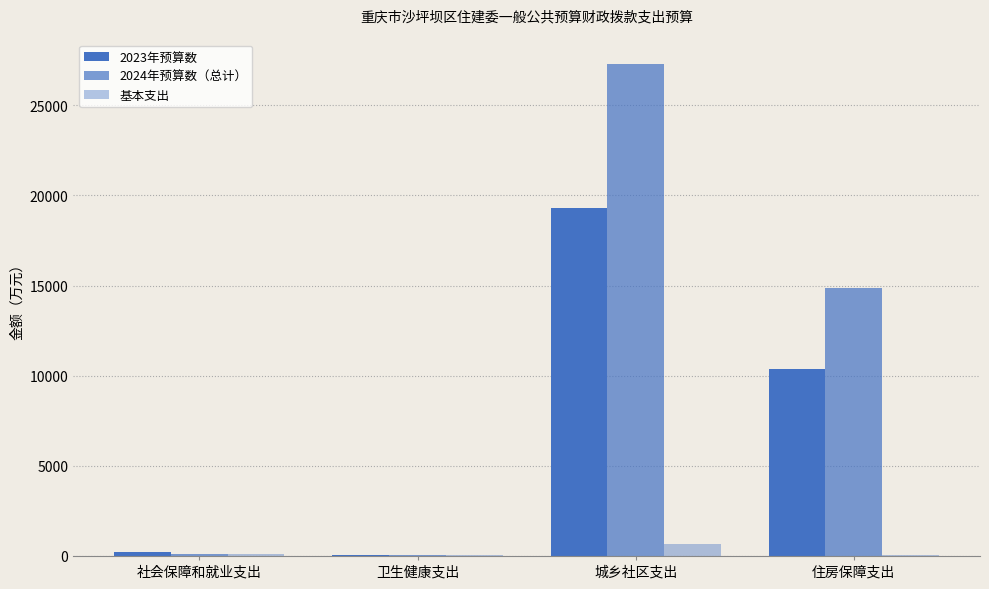

Are the bars horizontal?

No